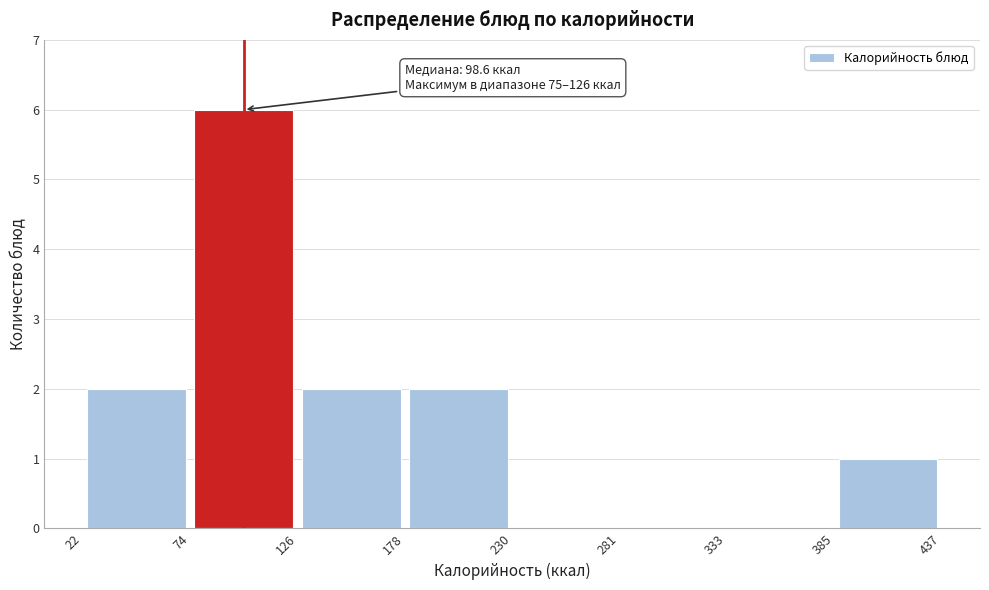

Over which range of the x-axis is the bar tallest?

74 to 126